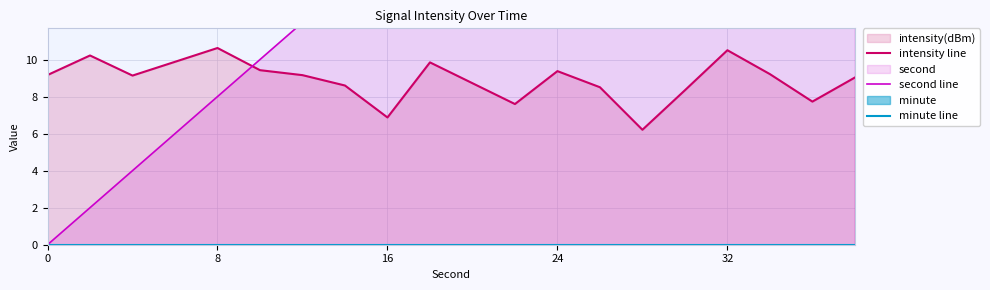

What is the sum of all second line values?

380.0